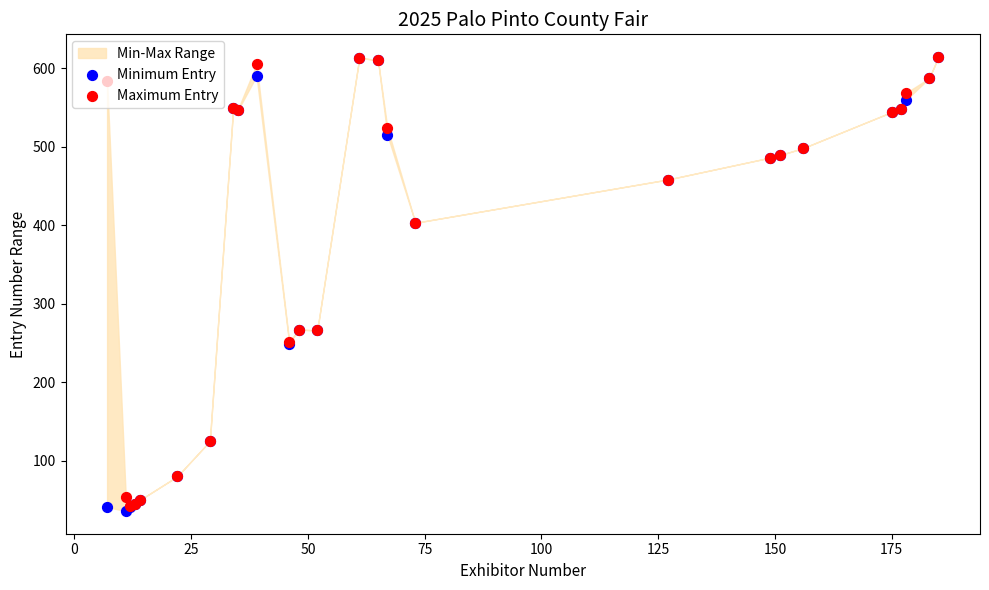

Which series reaches the maximum Y coordinate?

Minimum Entry